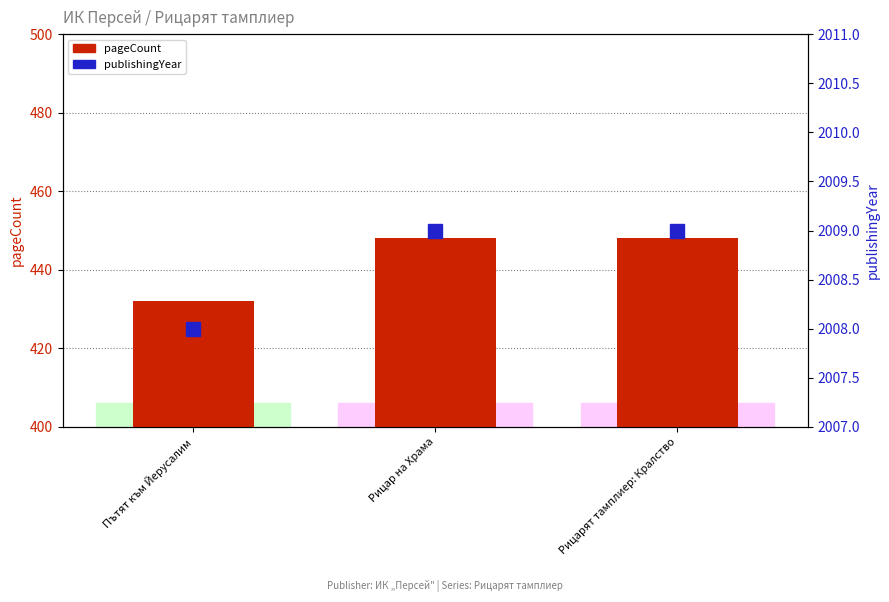

How many bars are there in each group?

2